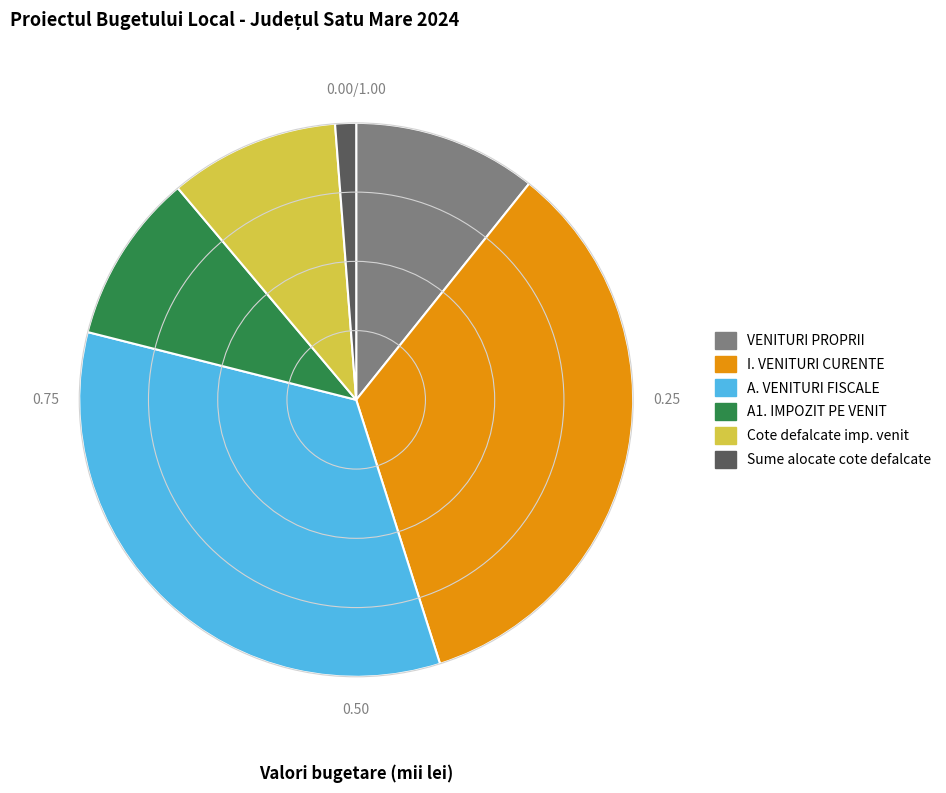

Is there any slice that represents more than half of the pie?

No